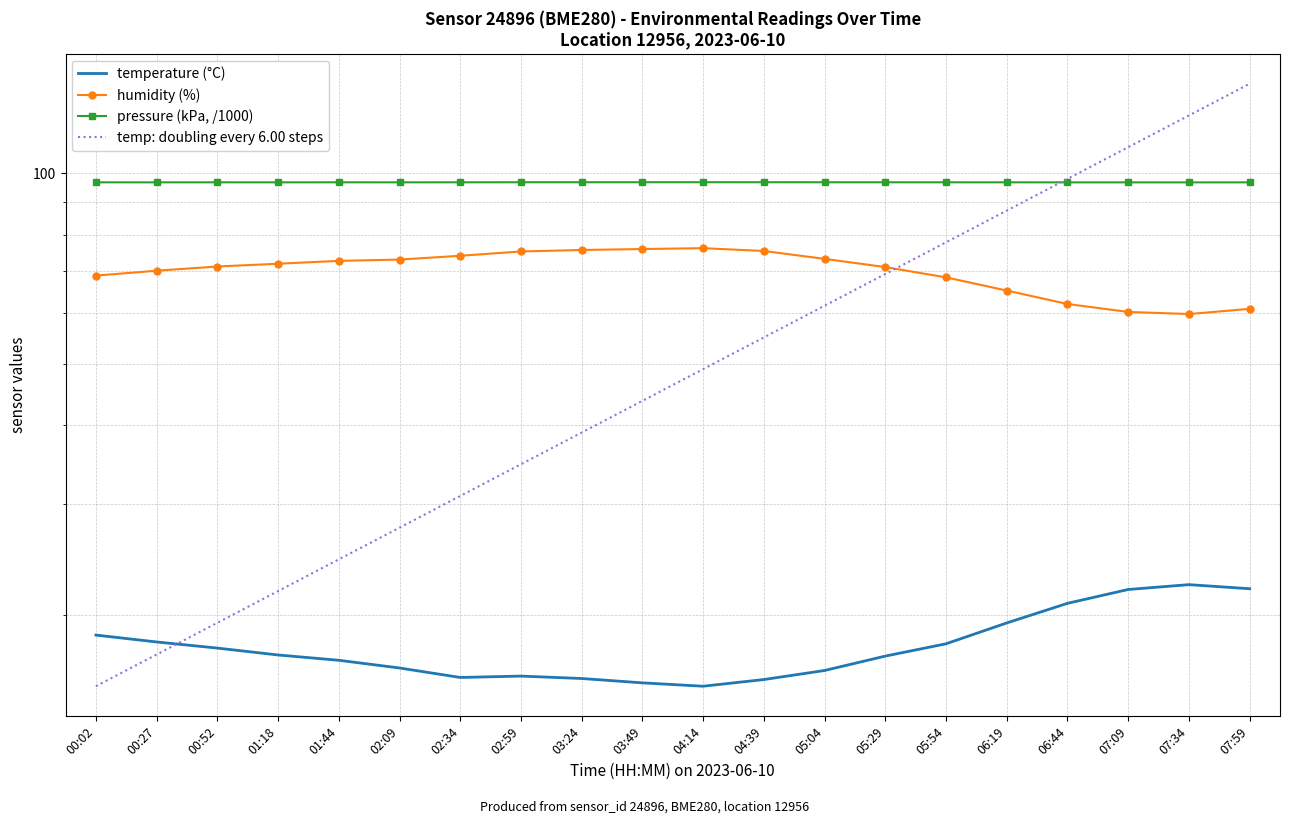

Is it true that pressure_scaled equals 96.8 at 05:04?

True